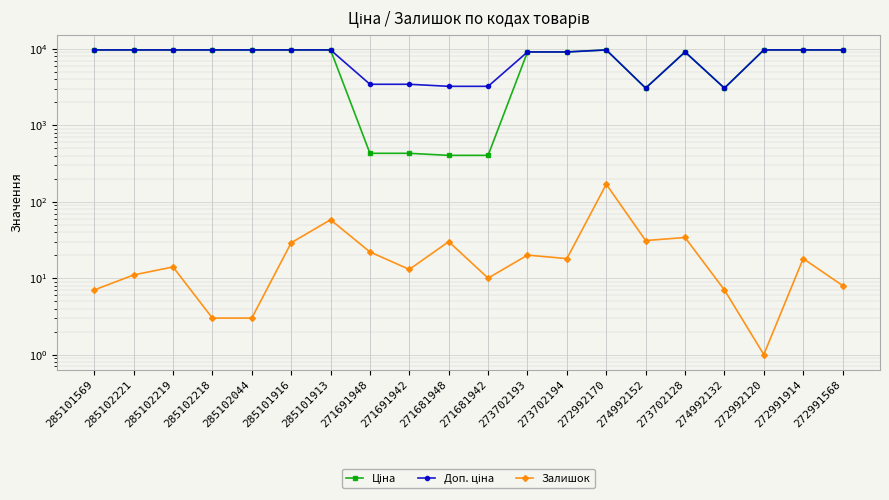

True or false: Ціна and Залишок intersect in this chart.

False